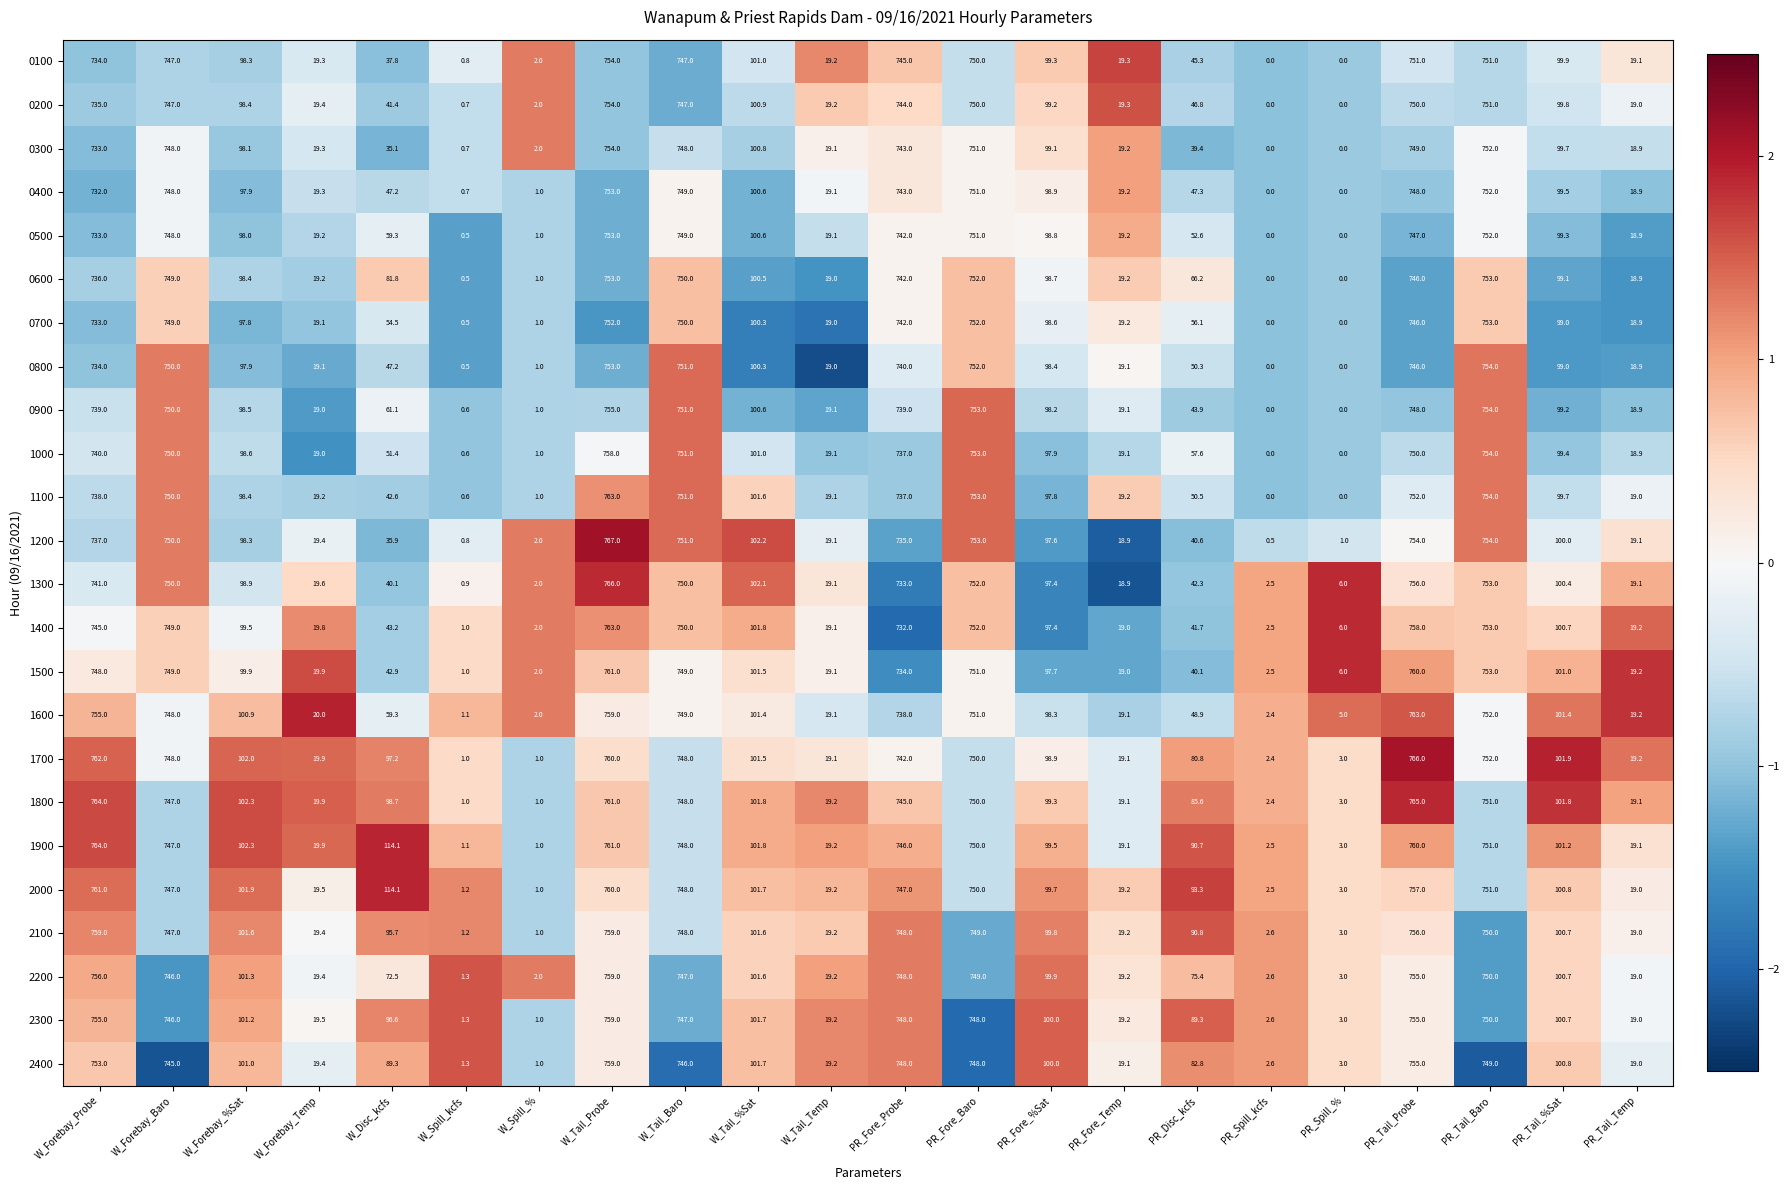

The 1400 series shows 1.0 at W_Spill_kcfs. True or false?

True